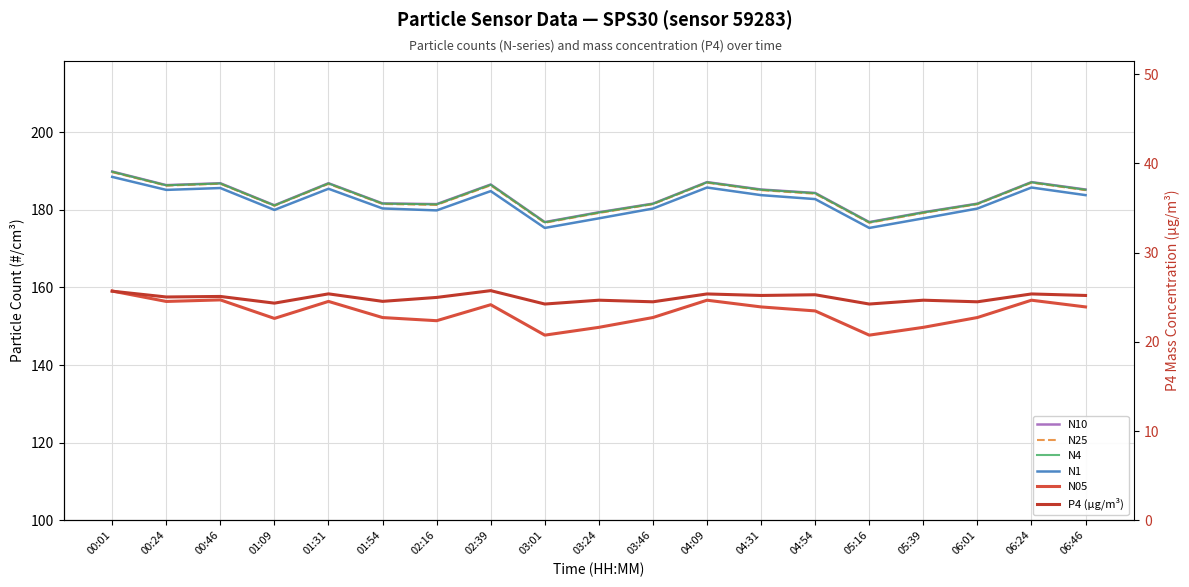

Reading right to left, extract all data points from this chart.

N10: 06:46=185.2	06:24=187.1	06:01=181.6	05:39=179.4	05:16=176.8	04:54=184.3	04:31=185.2	04:09=187.1	03:46=181.6	03:24=179.4	03:01=176.8	02:39=186.5	02:16=181.5	01:54=181.6	01:31=186.8	01:09=181.2	00:46=186.8	00:24=186.3	00:01=189.8
N25: 06:46=185.1	06:24=187.0	06:01=181.4	05:39=179.2	05:16=176.7	04:54=184.1	04:31=185.1	04:09=187.0	03:46=181.4	03:24=179.2	03:01=176.7	02:39=186.3	02:16=181.3	01:54=181.5	01:31=186.7	01:09=181.0	00:46=186.7	00:24=186.2	00:01=189.7
N4: 06:46=185.2	06:24=187.1	06:01=181.5	05:39=179.3	05:16=176.8	04:54=184.3	04:31=185.2	04:09=187.1	03:46=181.5	03:24=179.3	03:01=176.8	02:39=186.5	02:16=181.4	01:54=181.6	01:31=186.8	01:09=181.1	00:46=186.8	00:24=186.3	00:01=189.8
N1: 06:46=183.8	06:24=185.7	06:01=180.3	05:39=177.8	05:16=175.3	04:54=182.8	04:31=183.8	04:09=185.7	03:46=180.3	03:24=177.8	03:01=175.3	02:39=184.8	02:16=179.8	01:54=180.3	01:31=185.4	01:09=180.0	00:46=185.6	00:24=185.1	00:01=188.5
N05: 06:46=155.0	06:24=156.7	06:01=152.2	05:39=149.7	05:16=147.7	04:54=153.9	04:31=155.0	04:09=156.7	03:46=152.2	03:24=149.7	03:01=147.7	02:39=155.5	02:16=151.4	01:54=152.2	01:31=156.4	01:09=152.0	00:46=156.8	00:24=156.4	00:01=159.1
P4 (µg/m³): 06:46=25.2	06:24=25.4	06:01=24.5	05:39=24.7	05:16=24.2	04:54=25.3	04:31=25.2	04:09=25.4	03:46=24.5	03:24=24.7	03:01=24.2	02:39=25.7	02:16=25.0	01:54=24.5	01:31=25.4	01:09=24.3	00:46=25.1	00:24=25.0	00:01=25.7